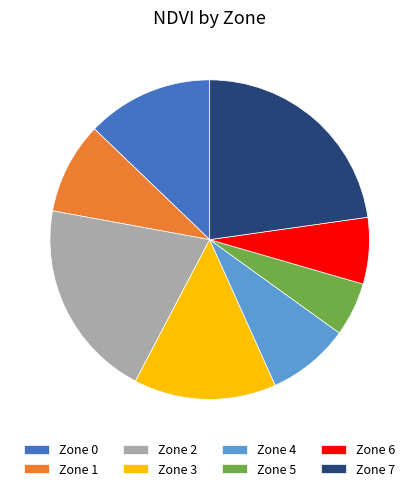

Which category has the biggest portion of the pie?

Zone 7